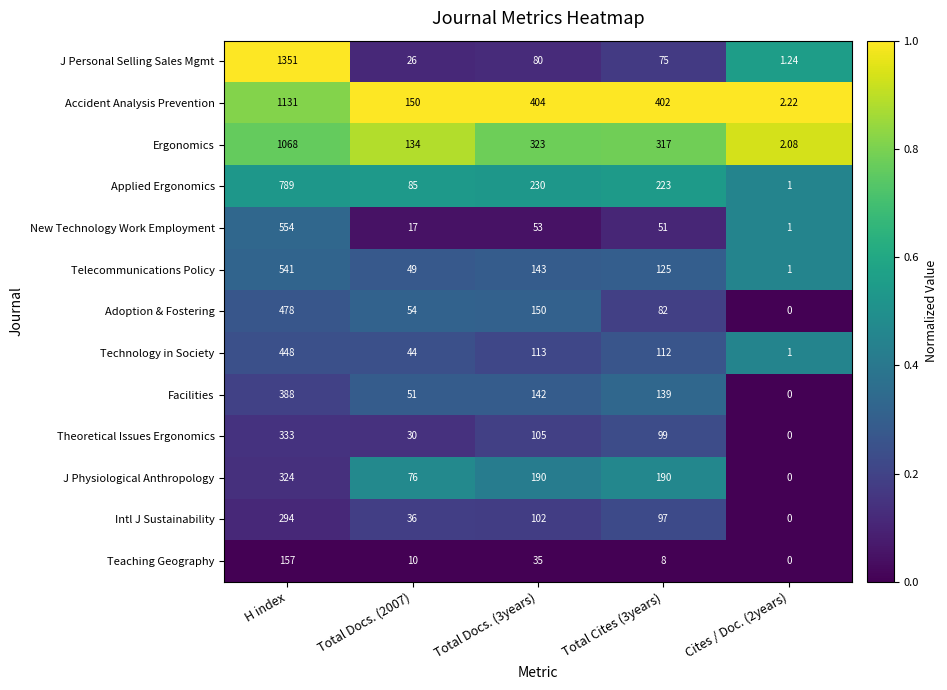

Rank the series by their maximum value, from lowest to highest.

Teaching Geography, Intl J Sustainability, J Physiological Anthropology, Theoretical Issues Ergonomics, Facilities, Technology in Society, Adoption & Fostering, Telecommunications Policy, New Technology Work Employment, Applied Ergonomics, Ergonomics, Accident Analysis Prevention, J Personal Selling Sales Mgmt